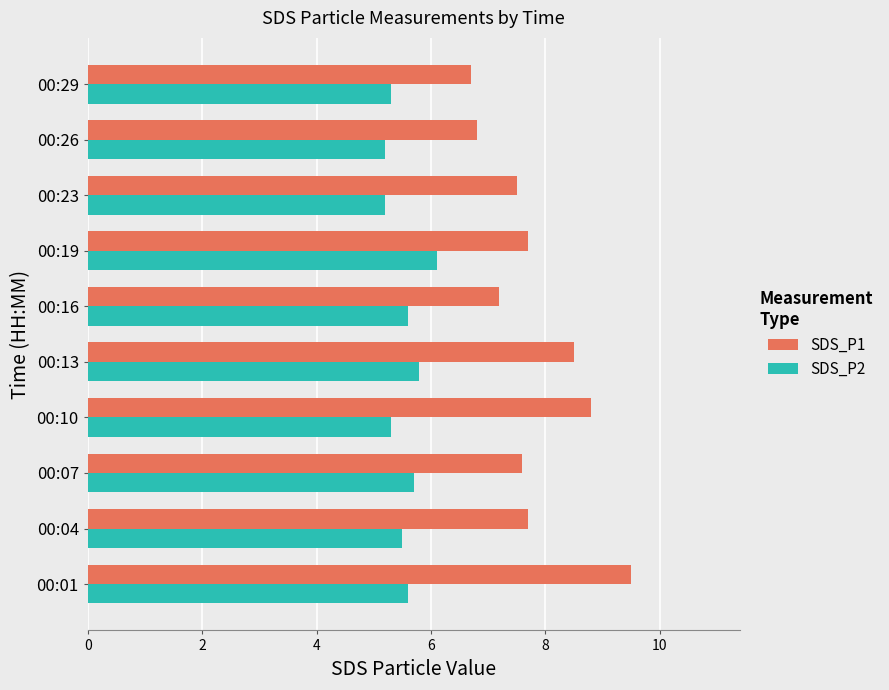

Rank the series by their maximum value, from highest to lowest.

SDS_P1, SDS_P2